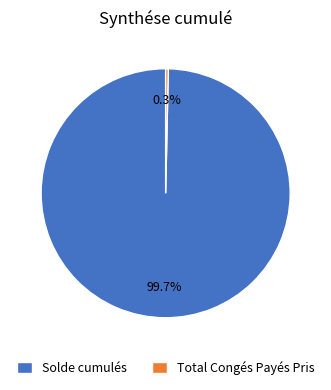

Between Solde cumulés and Total Congés Payés Pris, which is larger?

Solde cumulés